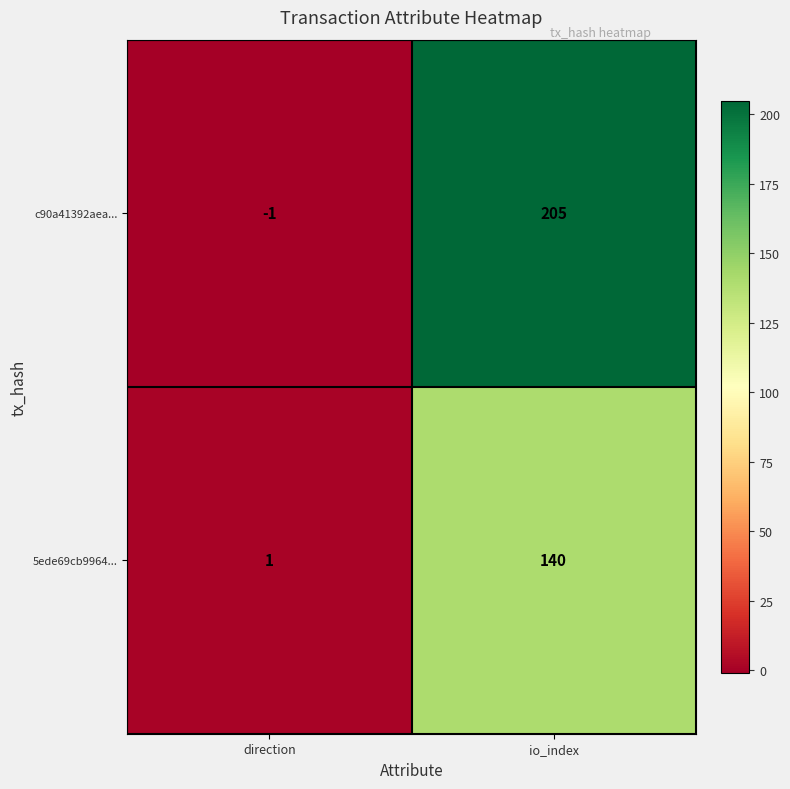

What is the approximate value of c90a41392aea... at io_index?

205